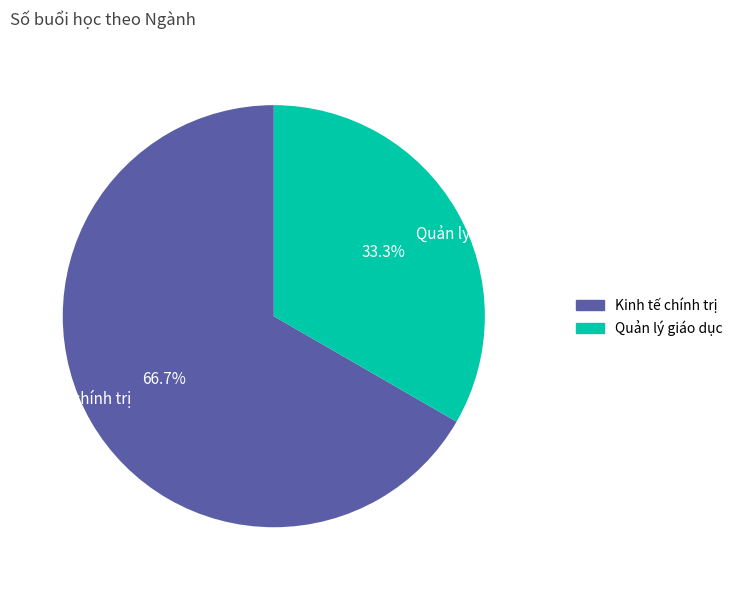

What portion of the pie excludes Quản lý giáo dục?

66.7%